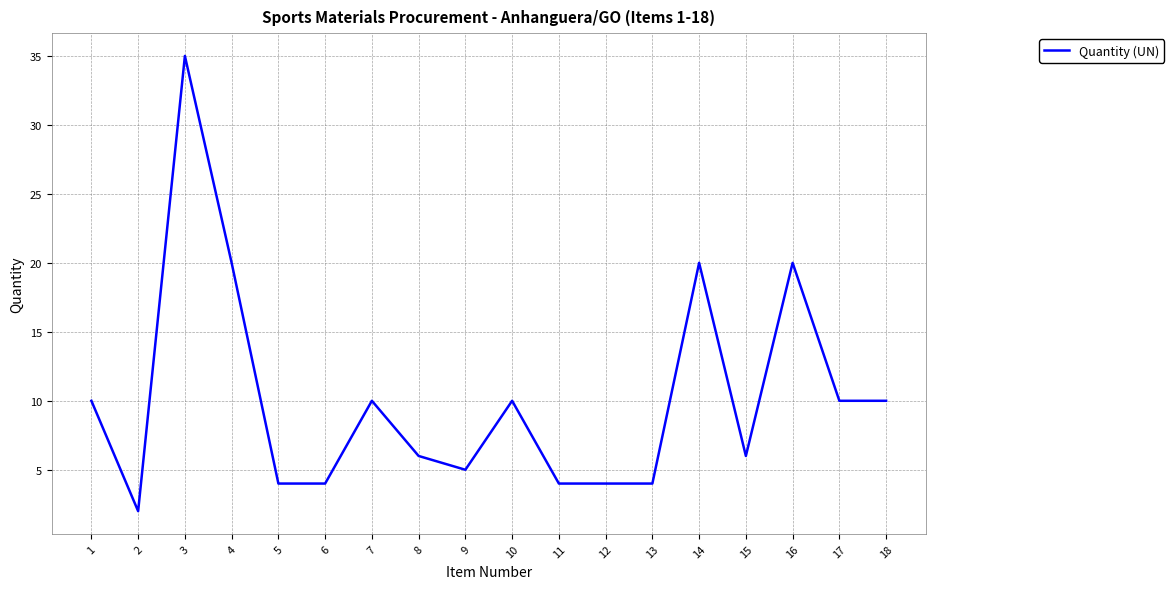

Is this an area chart (filled region under the line)?

No